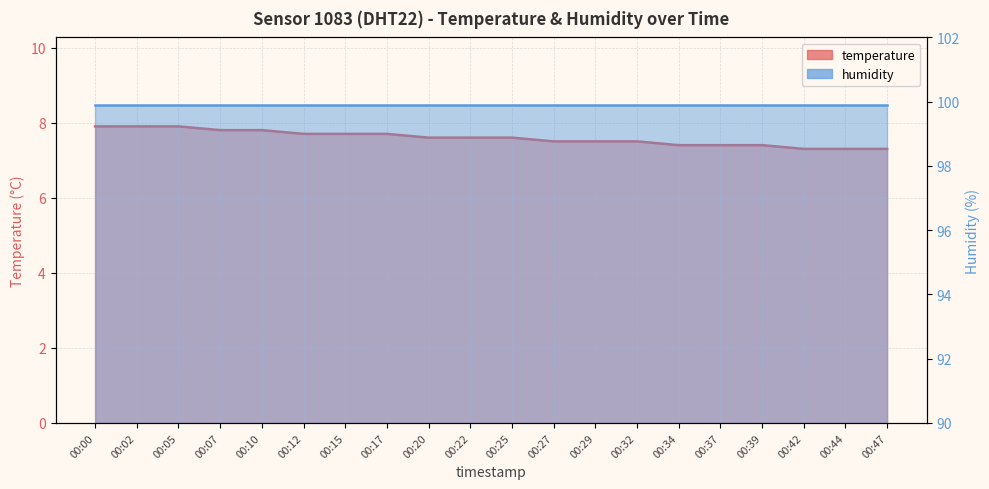

Reading right to left, list all the values displayed in this chart.

00:47=7.3	00:44=7.3	00:42=7.3	00:39=7.4	00:37=7.4	00:34=7.4	00:32=7.5	00:29=7.5	00:27=7.5	00:25=7.6	00:22=7.6	00:20=7.6	00:17=7.7	00:15=7.7	00:12=7.7	00:10=7.8	00:07=7.8	00:05=7.9	00:02=7.9	00:00=7.9